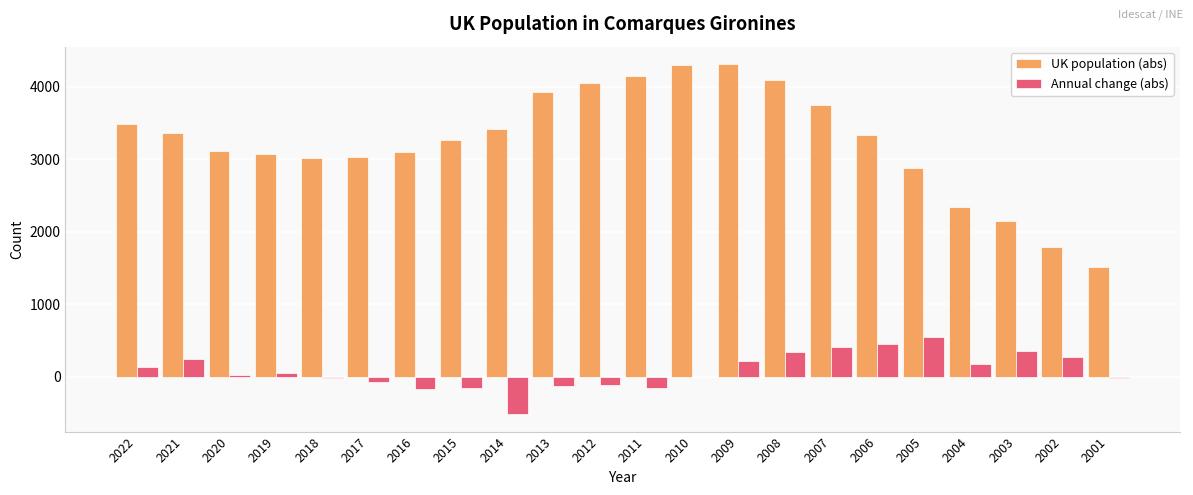

Between 2014 and 2003, which series saw the biggest shift?

UK population (abs)